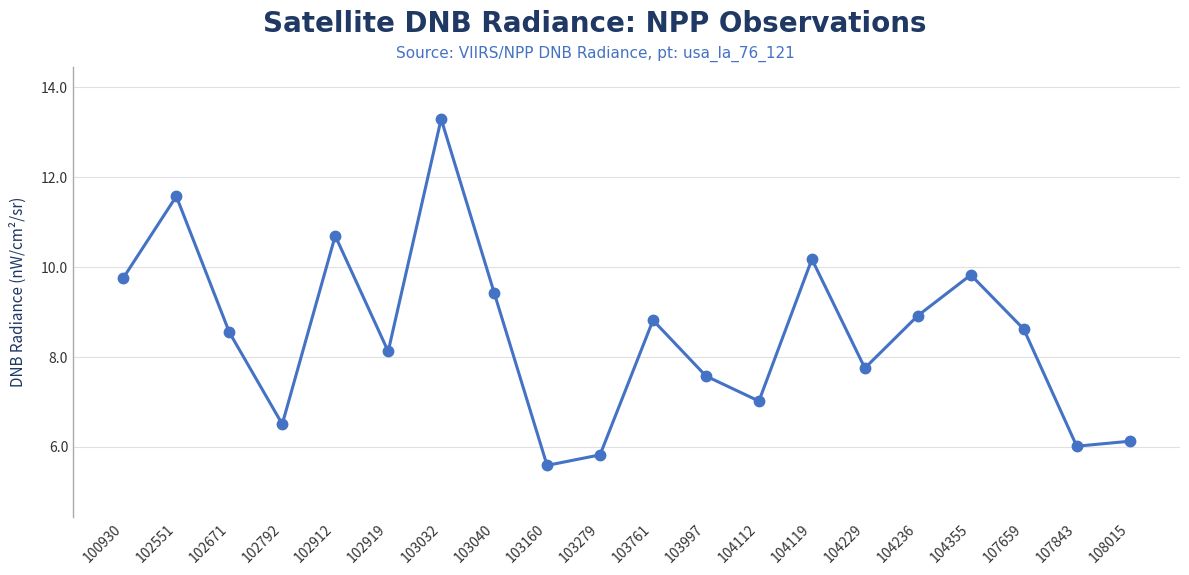

Which label corresponds to the largest value in the chart?

103032